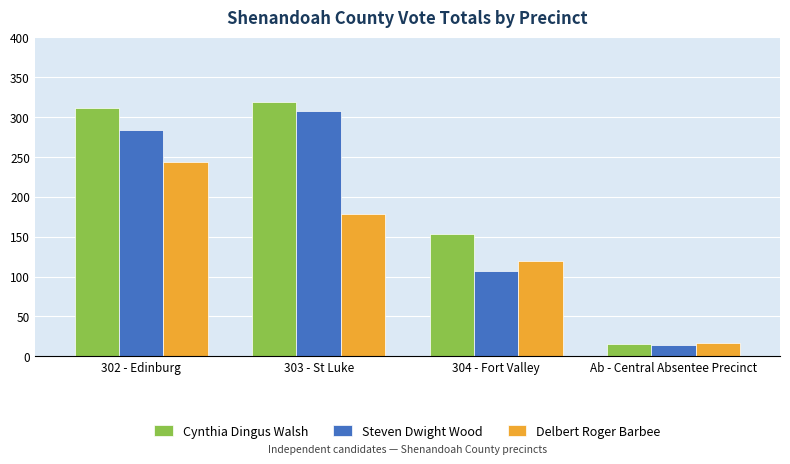

At how many categories does at least one series exceed 110?

3